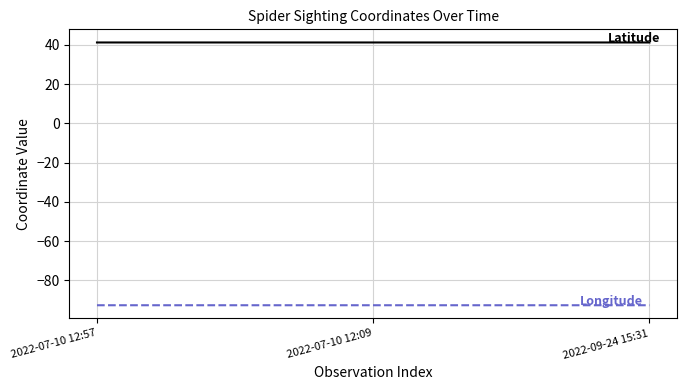

What is the total value across all series at 2022-07-10 12:57?

-51.5